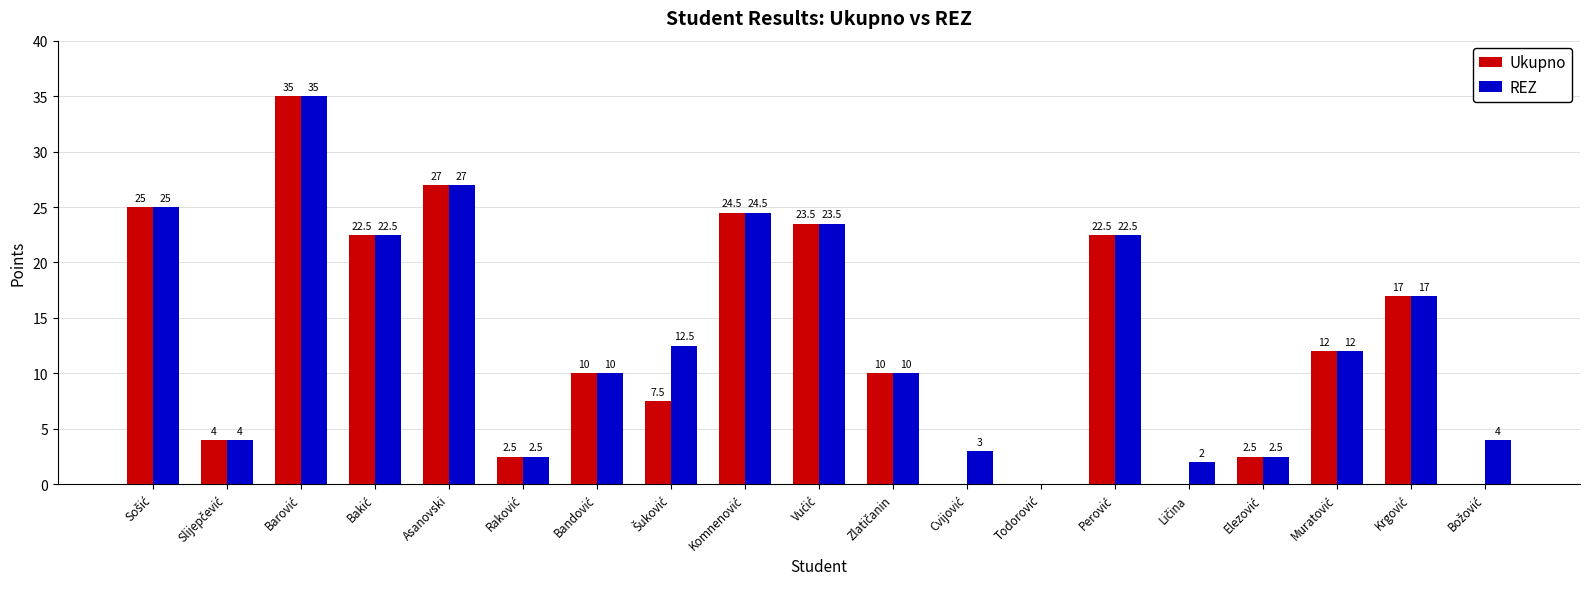

True or false: Ukupno has a value of 38.8 at Asanovski.

False